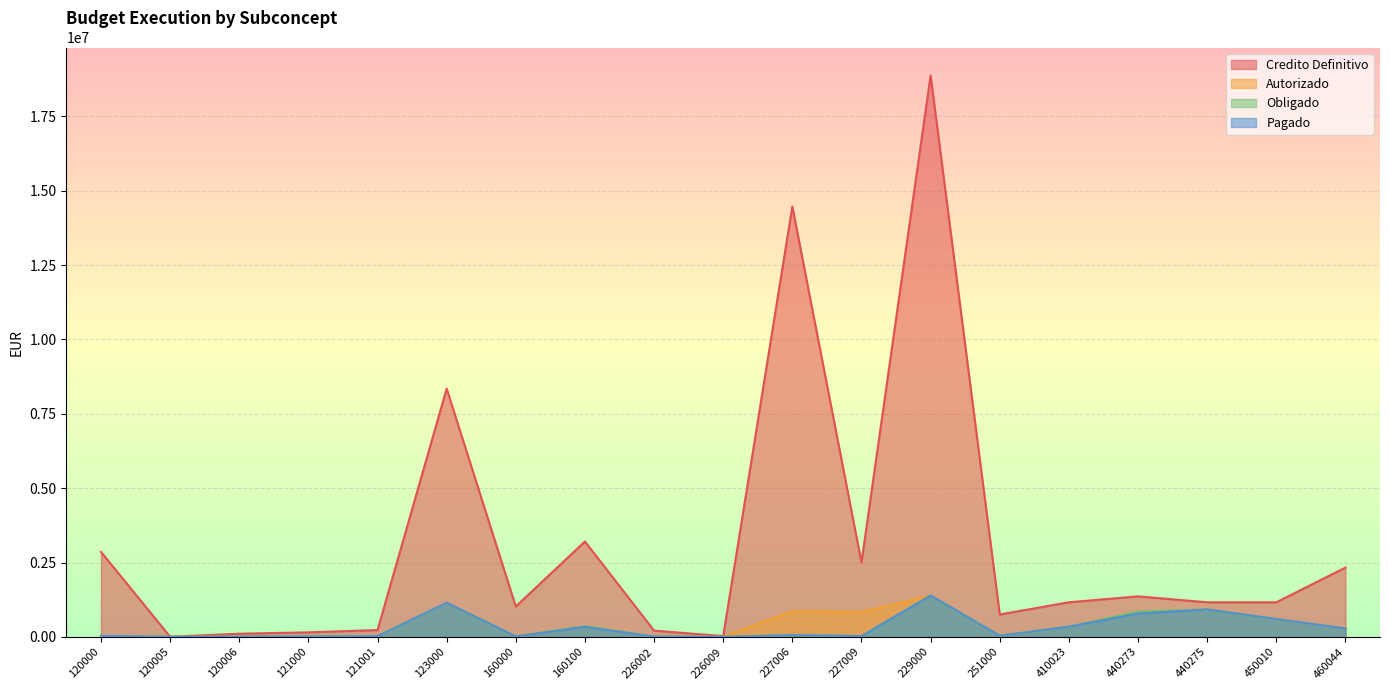

What is the minimum value shown in the chart?

147.2